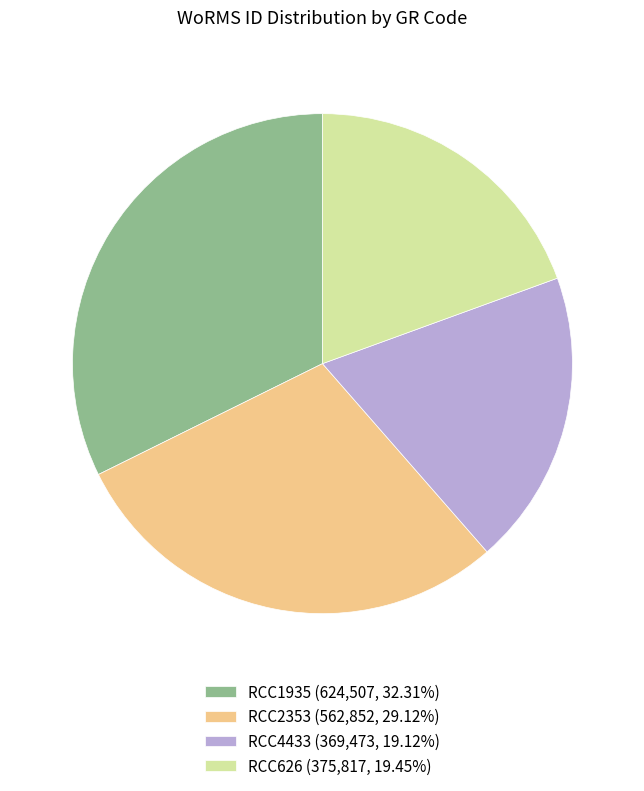

Is the sum of RCC4433 (369,473, 19.12%) and RCC626 (375,817, 19.45%) greater than half?

No